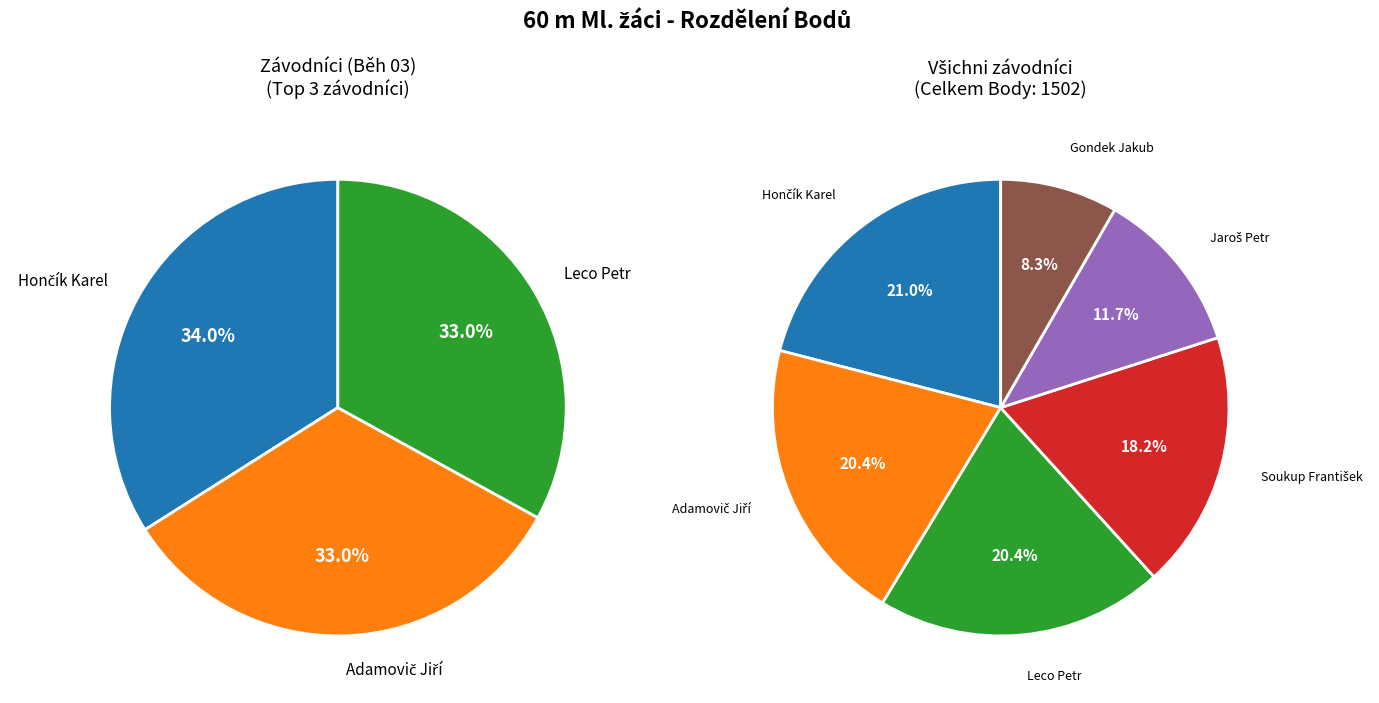

The Adamovič Jiří slice represents 6% of the pie. True or false?

False